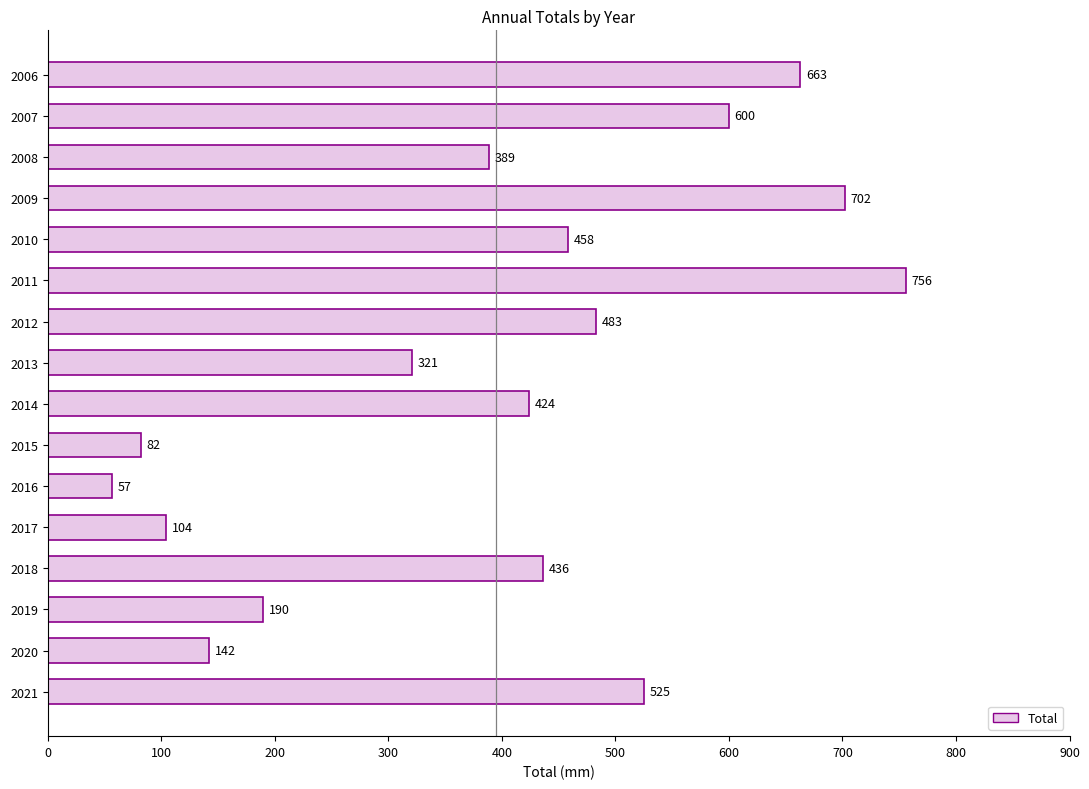

The value at 2011 is 264. True or false?

False